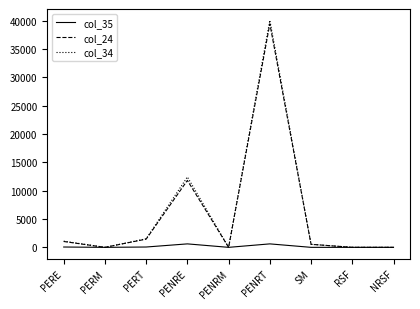

Is it true that col_34 equals 1092.3 at PERE?

True